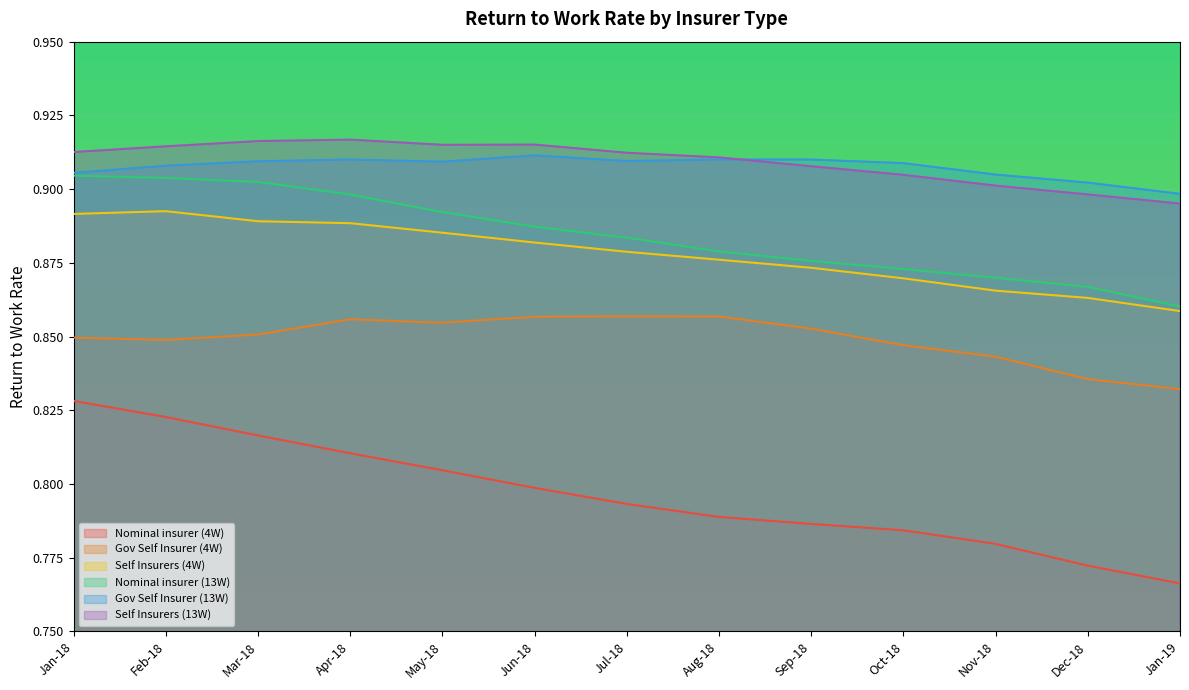

Is it true that Nominal insurer (4W) equals 1.4 at Sep-18?

False